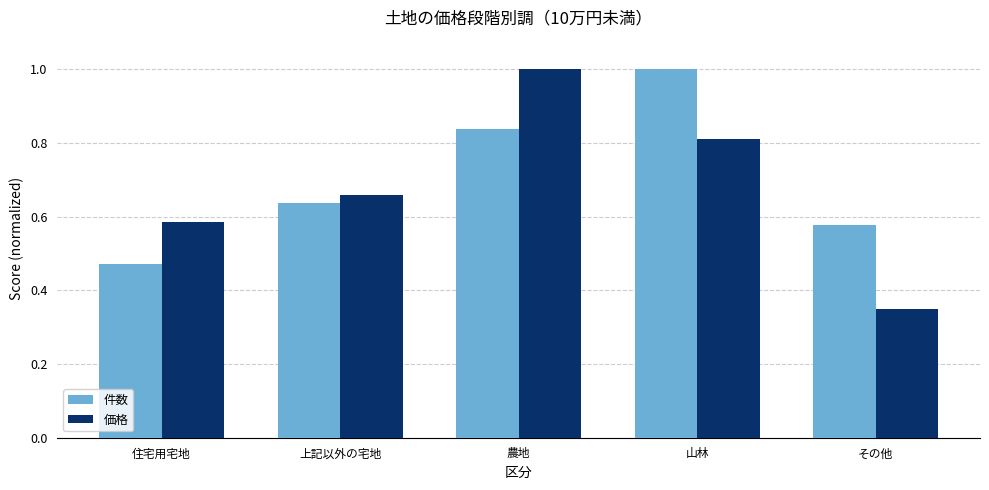

What is the sum of all 価格 values?

3.4